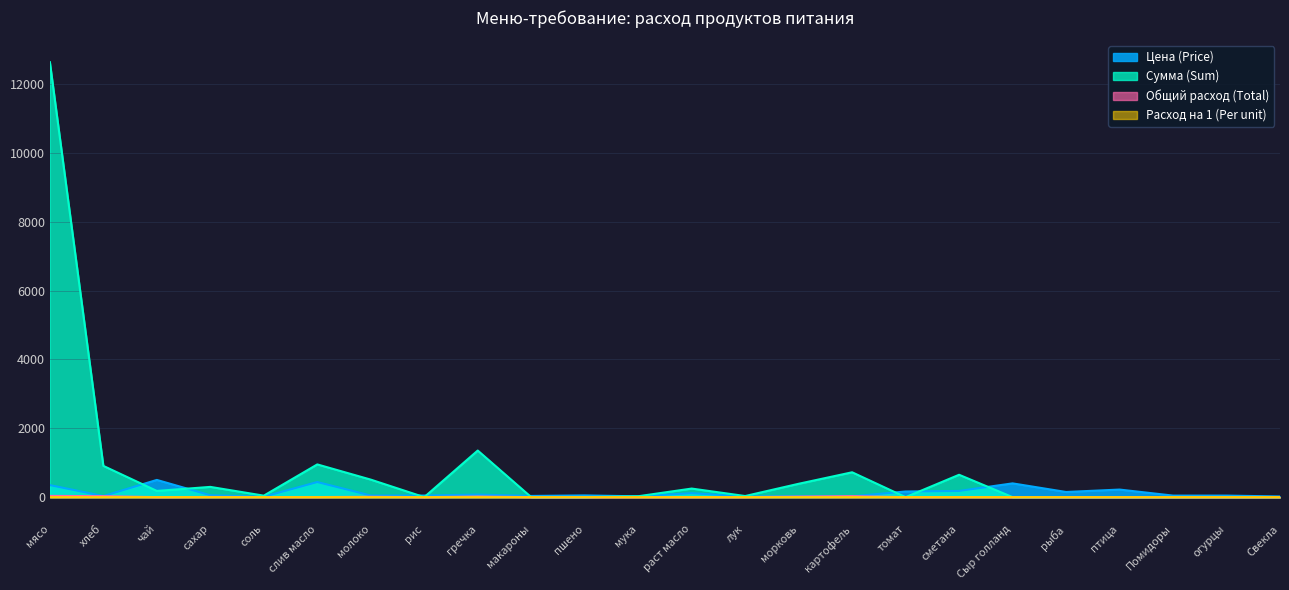

True or false: Цена (Price) and Расход на 1 (Per unit) cross at least once.

False